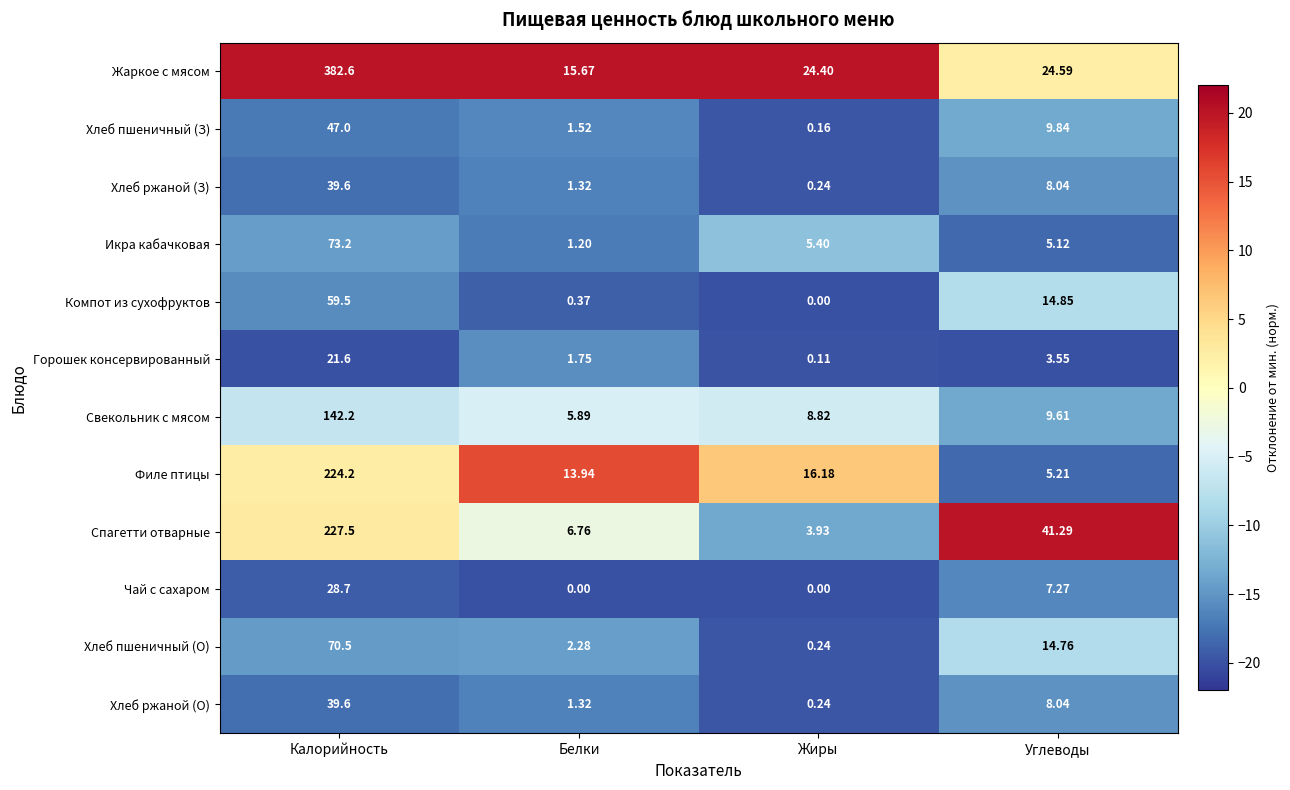

Where is Икра кабачковая nearest to the value 37?

Жиры